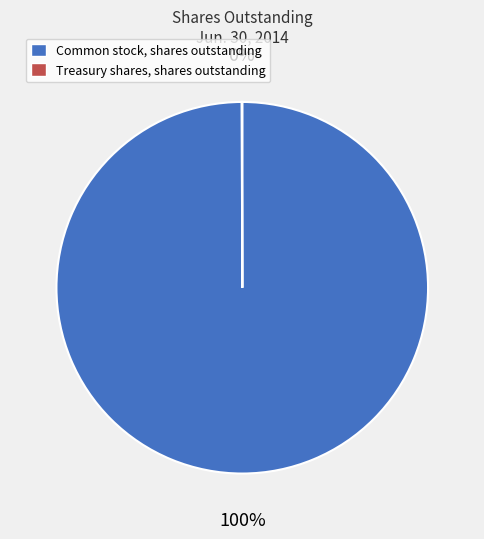

To the nearest percent, what portion does Common stock, shares outstanding represent?

100%